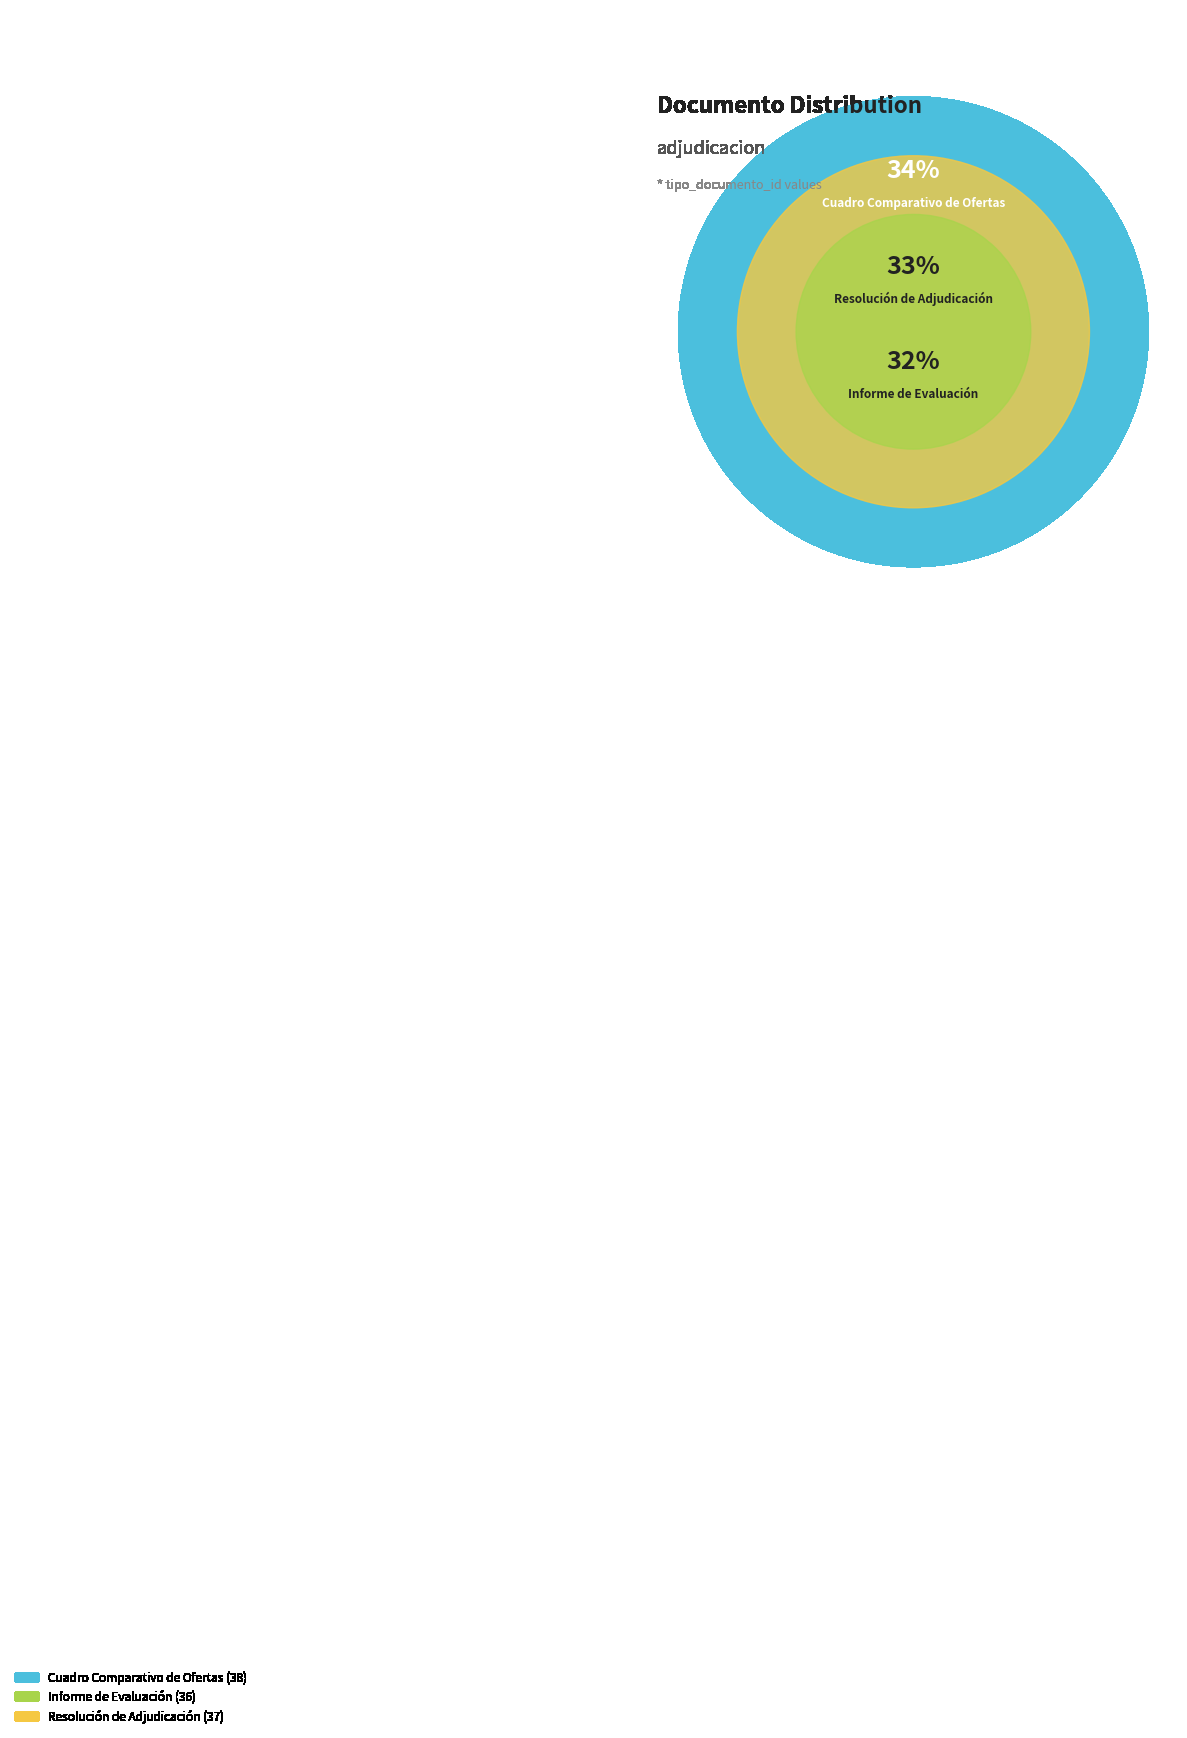

Is there a majority slice in this chart?

No